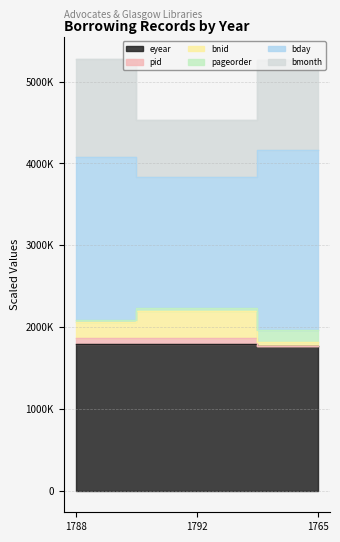

The eyear series shows 1243.6 at 1788. True or false?

False